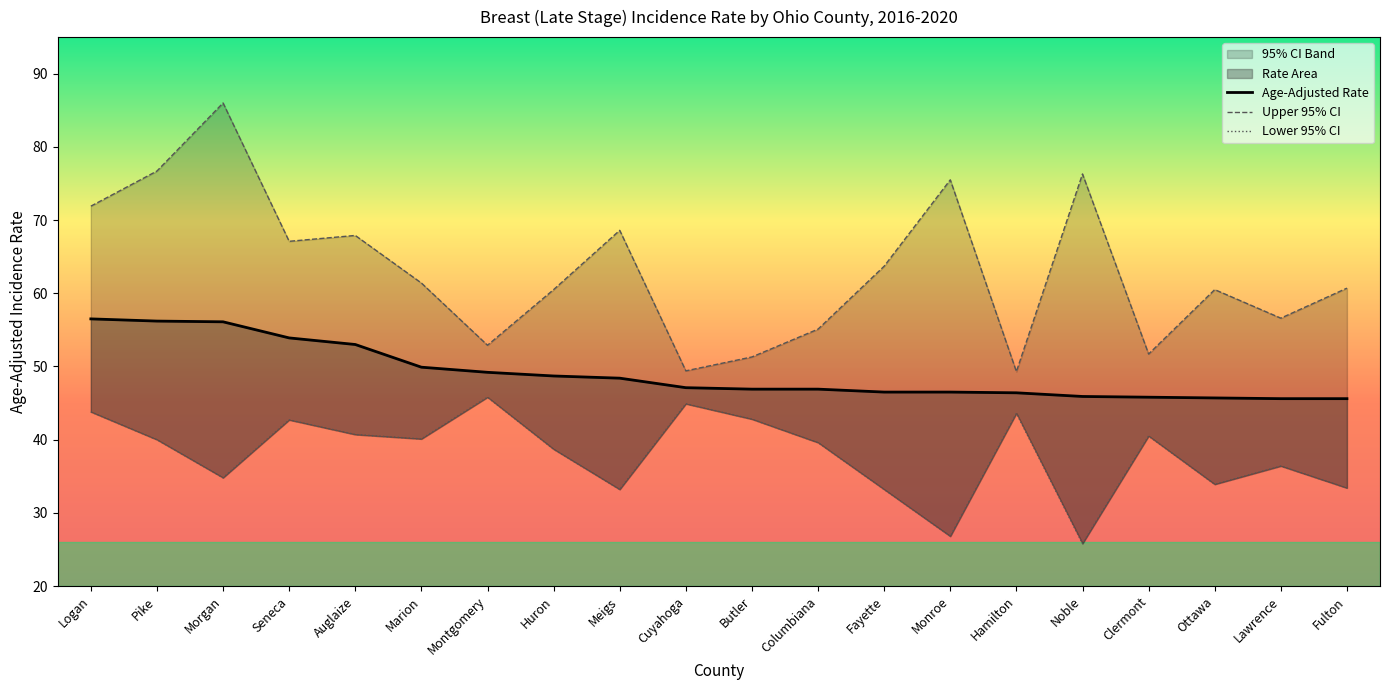

What position from the right is Columbiana?

9